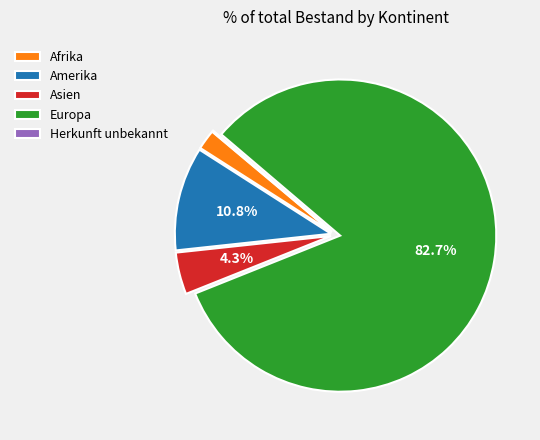

Between Europa and Amerika, which is larger?

Europa